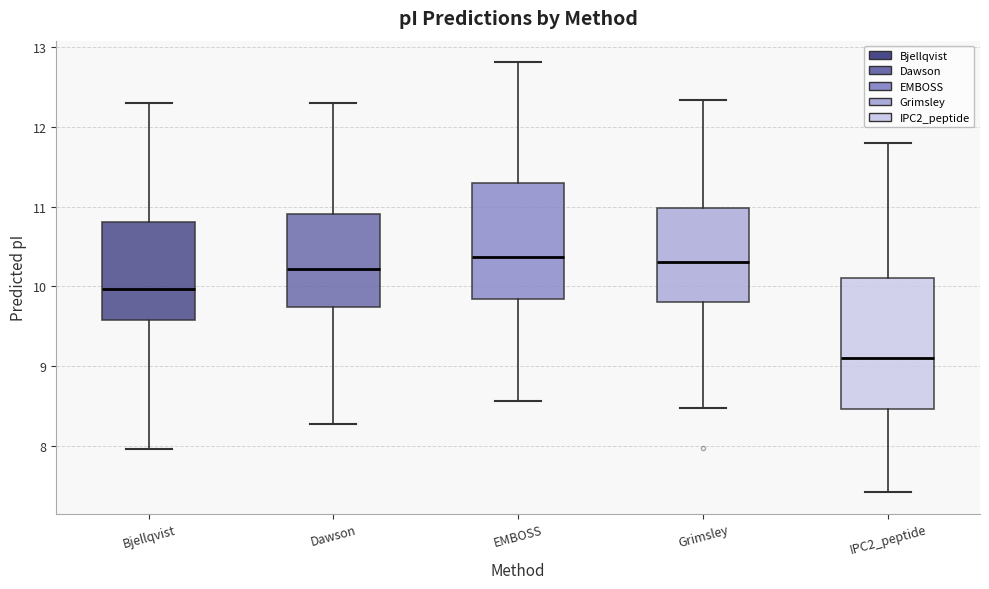

Reading left to right, transcribe this box plot: for each box, give where its median line is, the range the box spans, and where its two whiskers end, as read against the y-axis. The values are not printed on the chart, so give them approximately, as read against the axis.

Bjellqvist: median 10.0, box 9.6 to 10.8, whiskers 8.0 to 12.3
Dawson: median 10.2, box 9.7 to 10.9, whiskers 8.3 to 12.3
EMBOSS: median 10.4, box 9.8 to 11.3, whiskers 8.6 to 12.8
Grimsley: median 10.3, box 9.8 to 11.0, whiskers 8.5 to 12.3
IPC2_peptide: median 9.1, box 8.5 to 10.1, whiskers 7.4 to 11.8